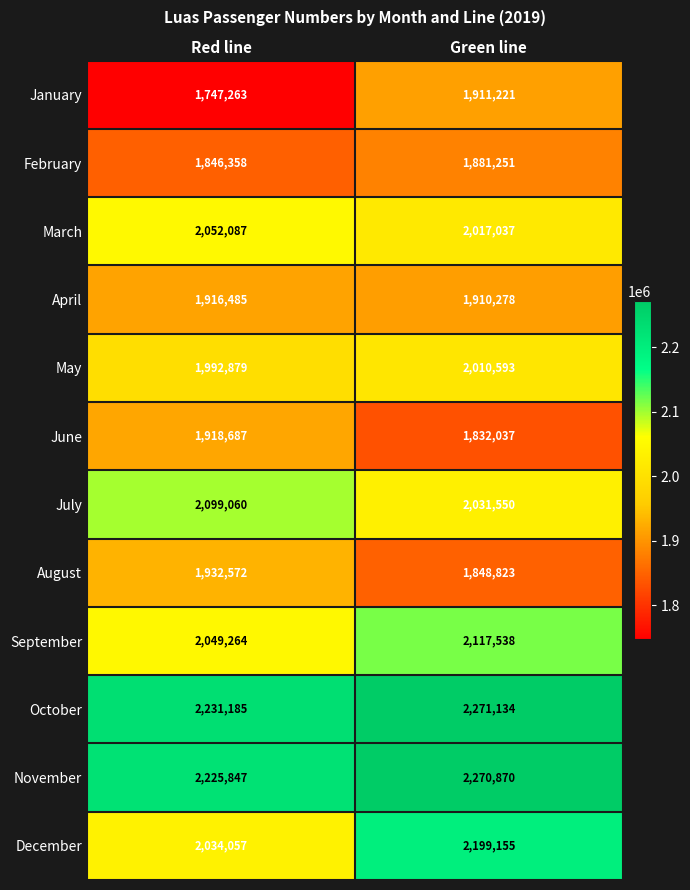

Which series has the widest spread of values?

December